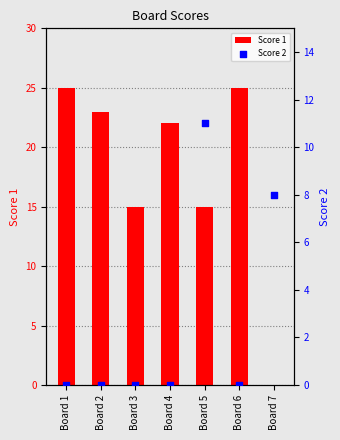

At how many categories does at least one series exceed 0?

7